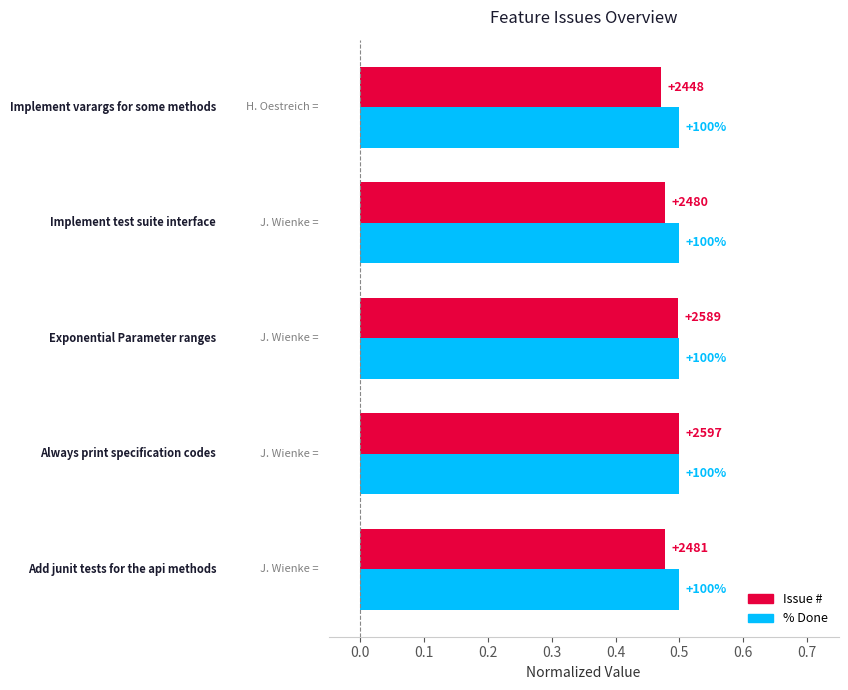

What are all the series names shown in the legend?

Issue #, % Done